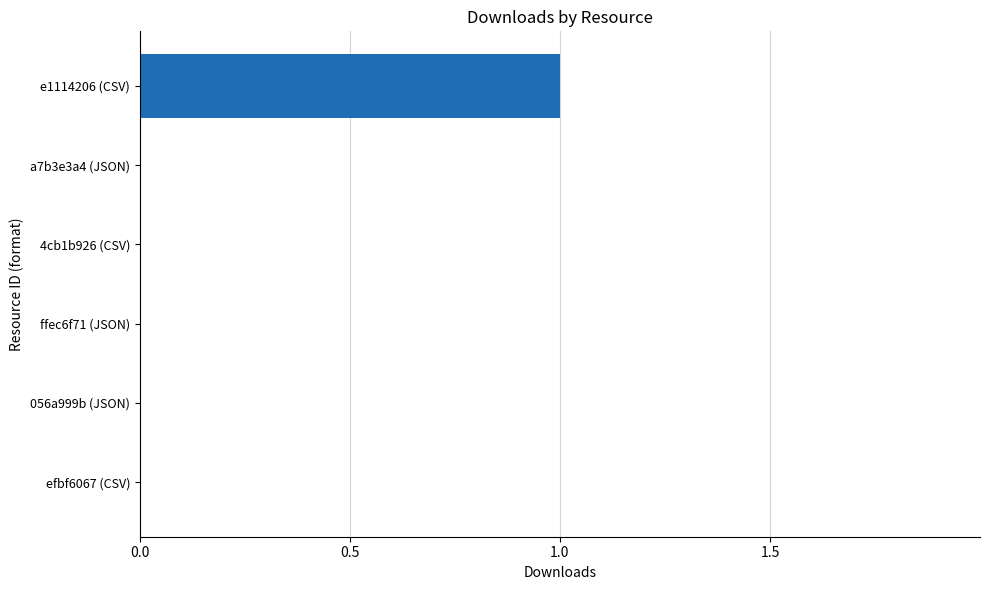

How many distinct data groups are displayed?

1